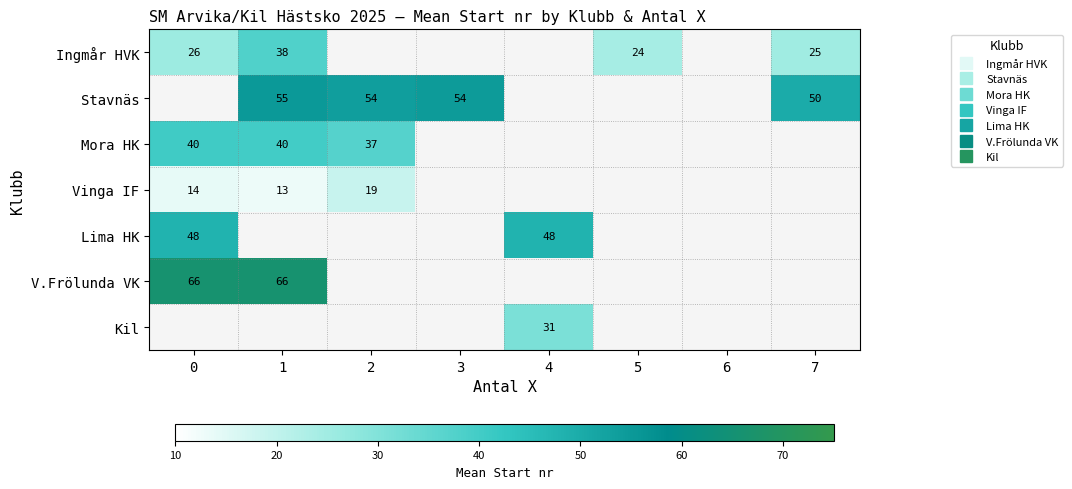

How many values in row_6 are above zero?

1